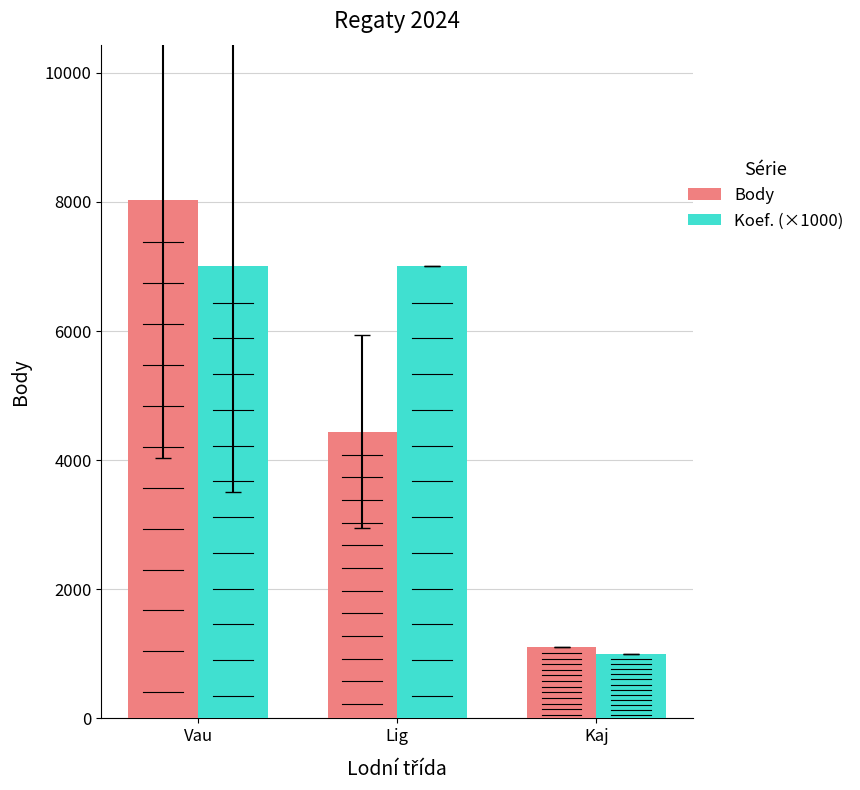

Where is Body nearest to the value 4564?

Lig